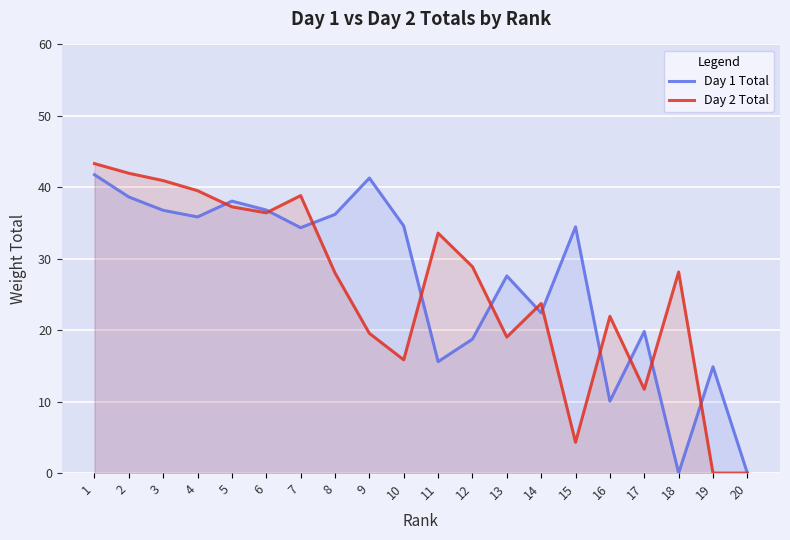

In Day 1 Total, how many points are higher than both neighbors (excluding endpoints)?

6